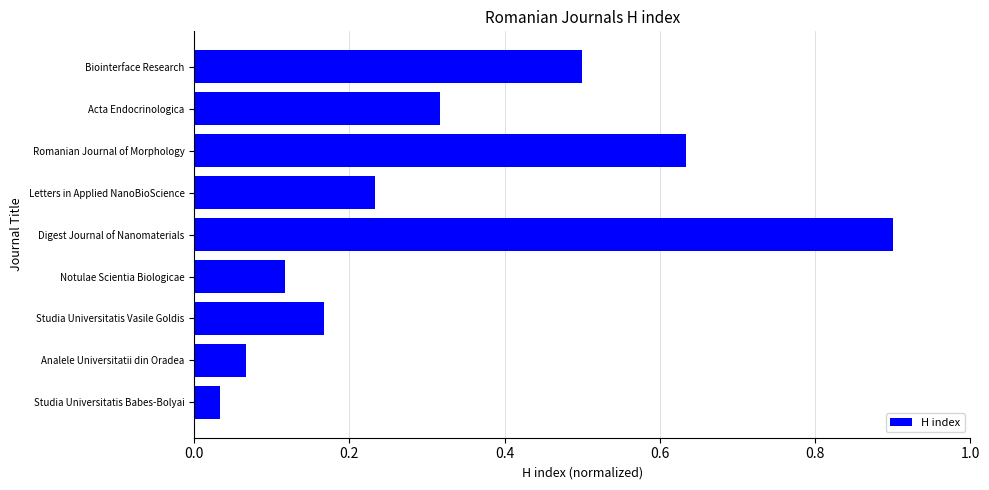

List the labels in order of value, smallest first.

Studia Universitatis Babes-Bolyai, Analele Universitatii din Oradea, Notulae Scientia Biologicae, Studia Universitatis Vasile Goldis, Letters in Applied NanoBioScience, Acta Endocrinologica, Biointerface Research, Romanian Journal of Morphology, Digest Journal of Nanomaterials